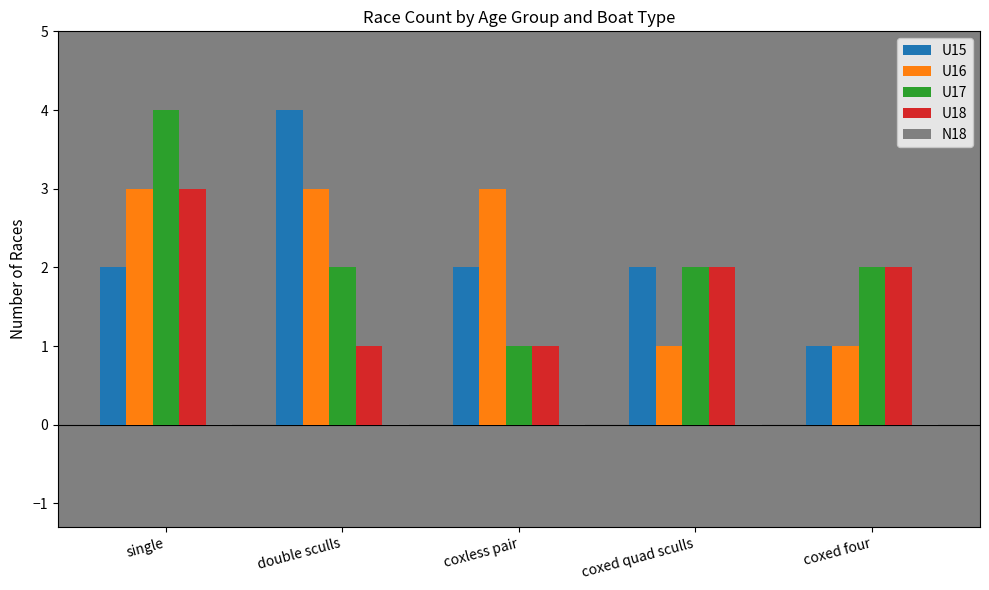

How many categories are shown in the chart?

5